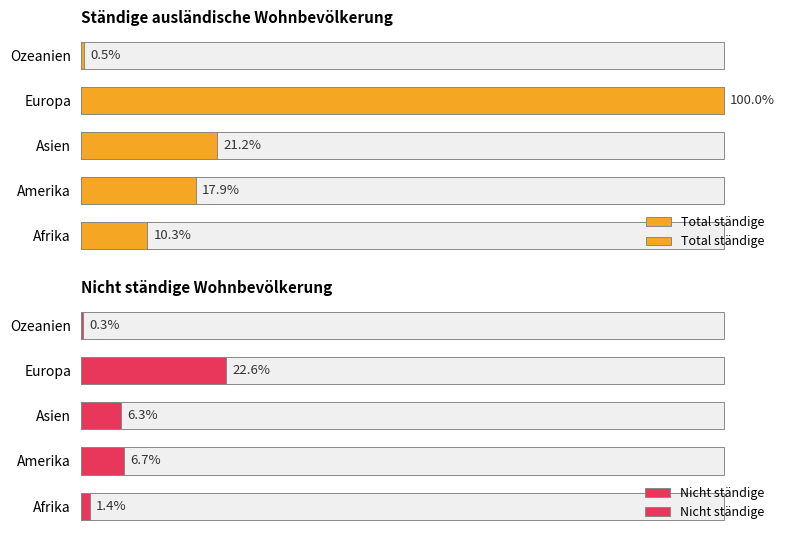

The Nicht ständige series shows 22 at Ozeanien. True or false?

True